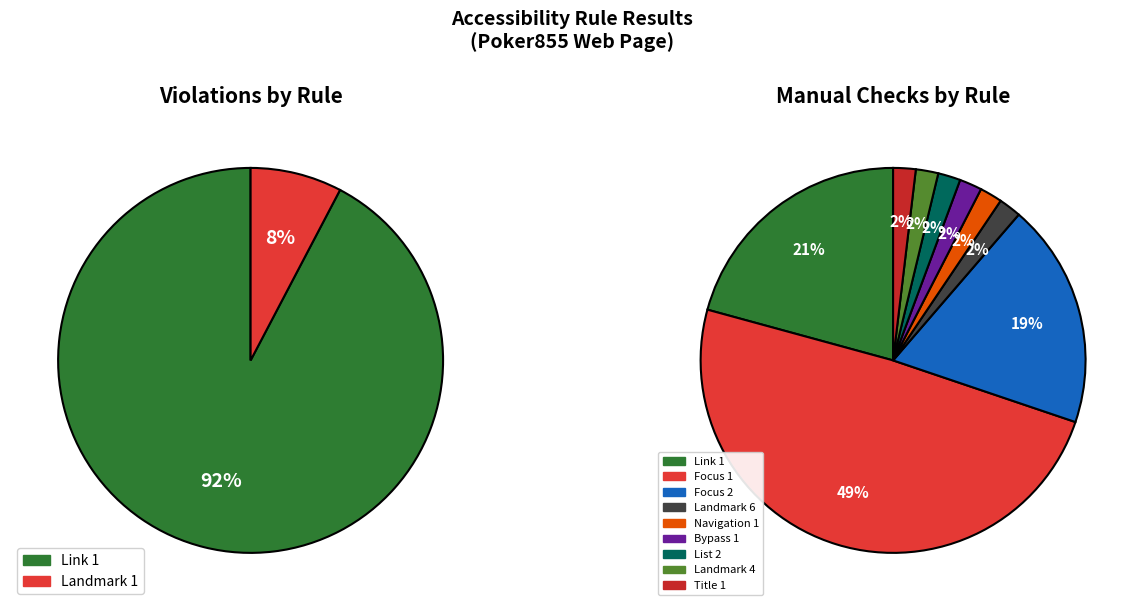

The Link 1 slice represents 92% of the pie. True or false?

True